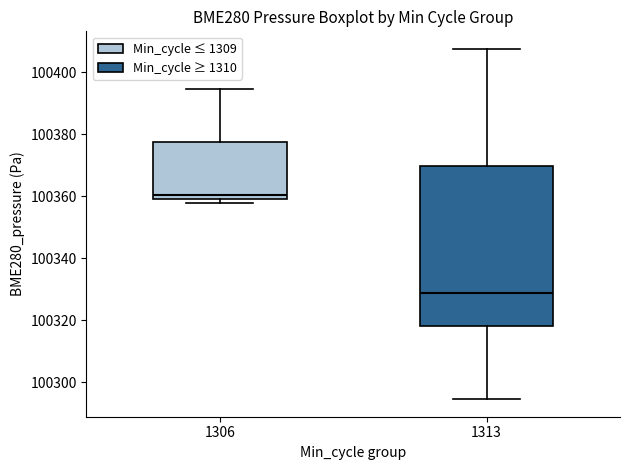

Comparing the boxes themselves (not the whiskers), which one is the tallest?

1313